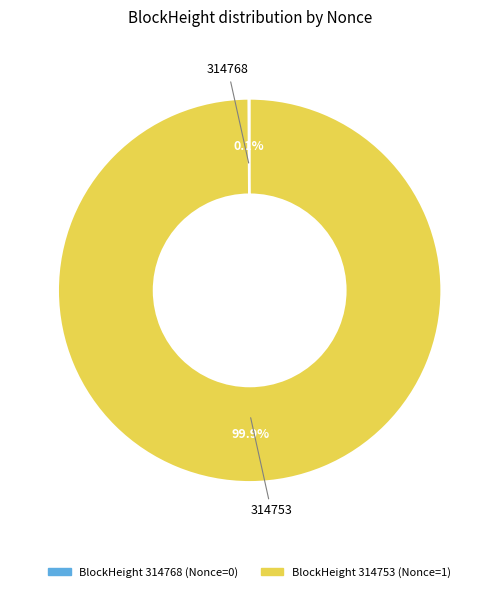

Is there any slice that represents more than half of the pie?

Yes